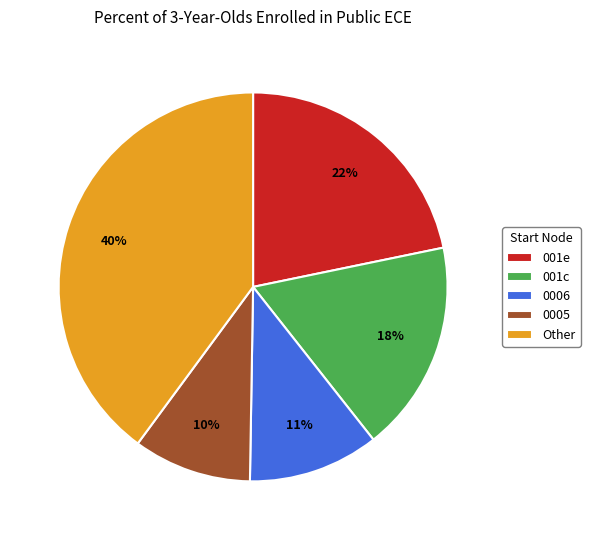

What is the largest slice in the pie chart?

Other